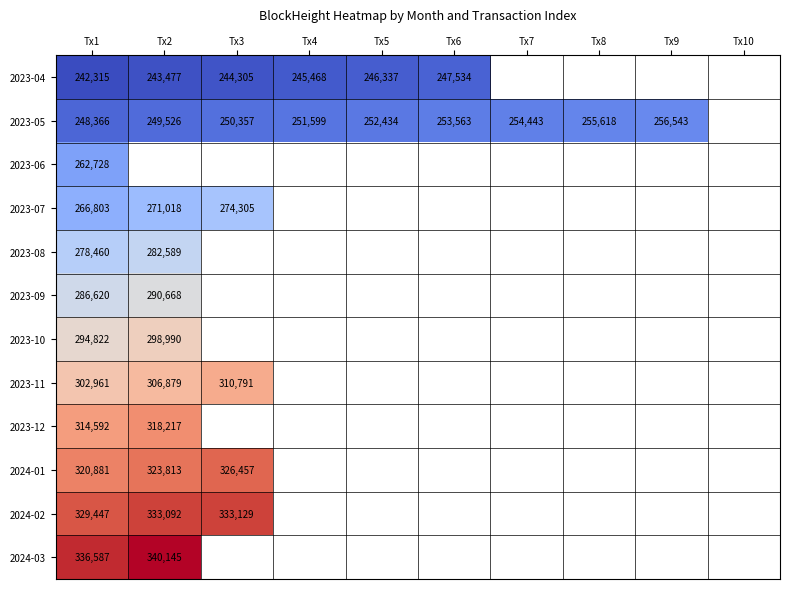

Is the value of 2023-04 at Tx4 greater than the value of 2023-11 at Tx3?

No